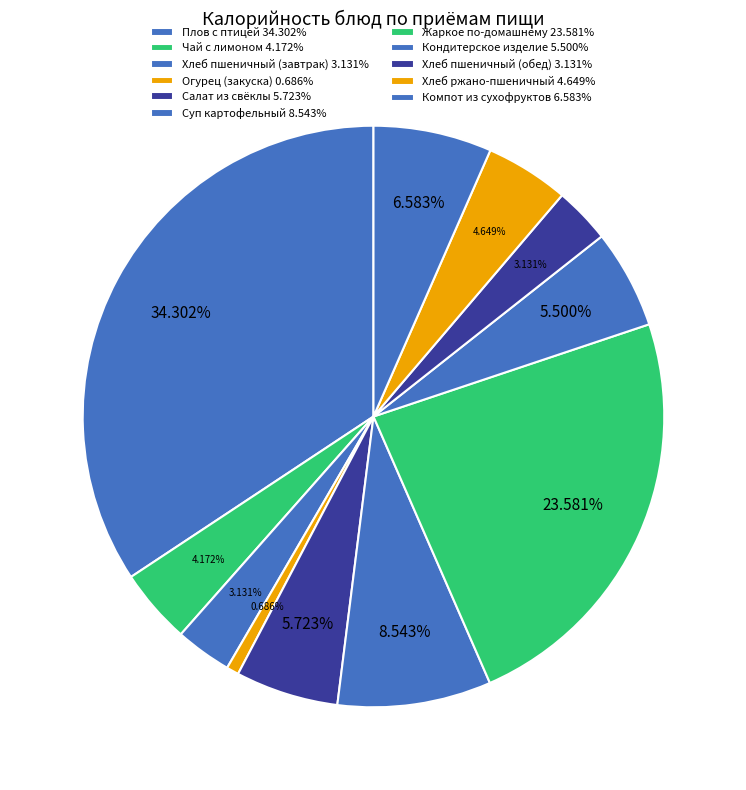

Count the number of slices in the pie.

11